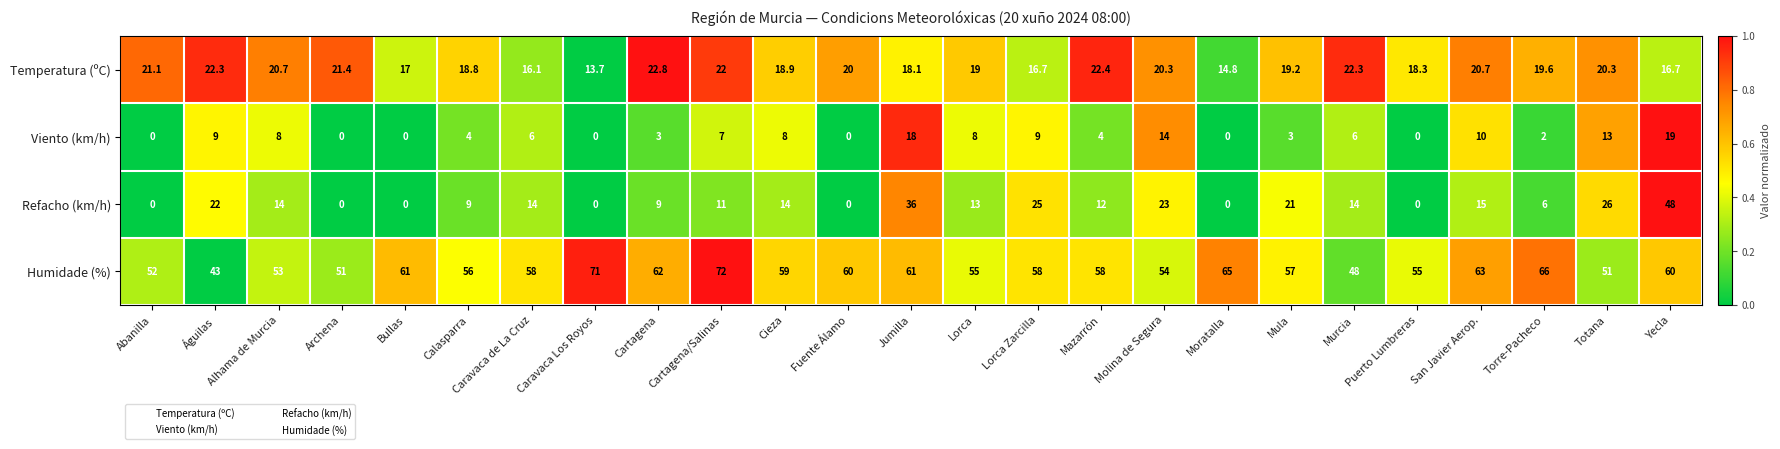

At how many categories does at least one series exceed 0?

25